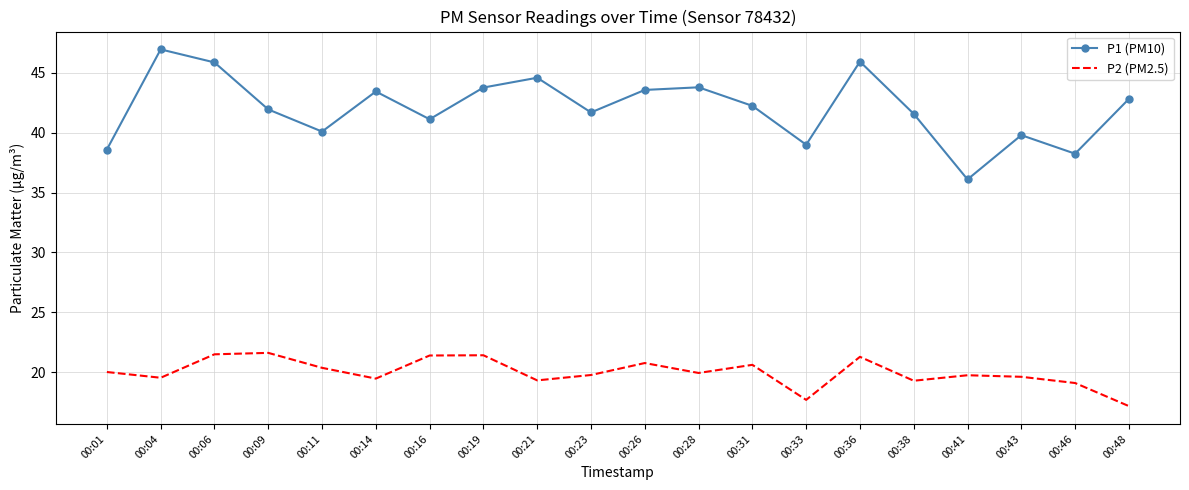

Which category has the highest value across all series?

00:04